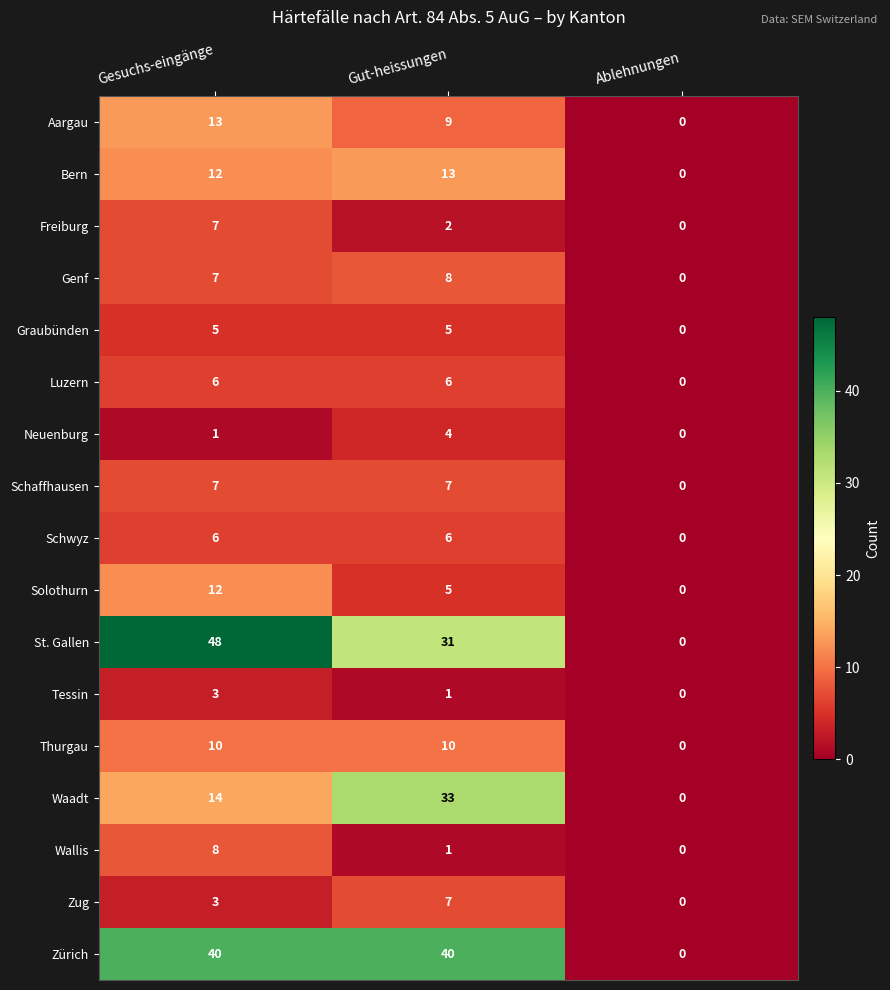

True or false: Graubünden has a value of 5 at Gut-heissungen.

True